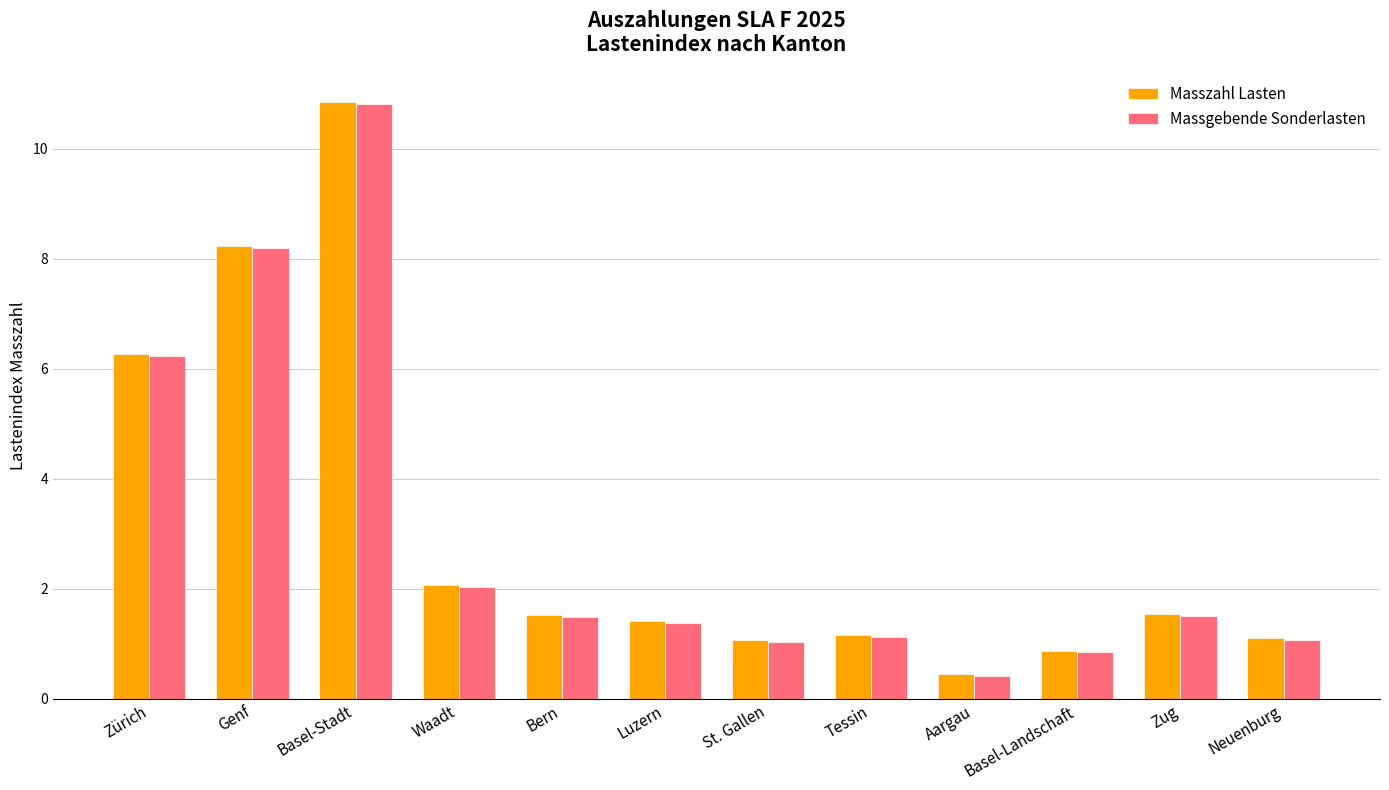

What position from the right is Tessin?

5